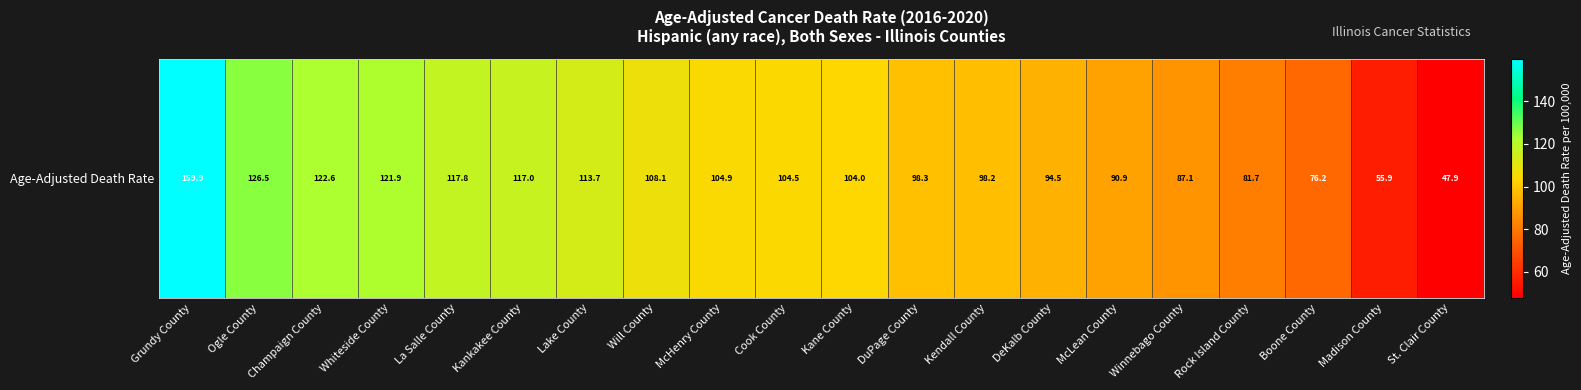

List the labels in order of value, smallest first.

St. Clair County, Madison County, Boone County, Rock Island County, Winnebago County, McLean County, DeKalb County, Kendall County, DuPage County, Kane County, Cook County, McHenry County, Will County, Lake County, Kankakee County, La Salle County, Whiteside County, Champaign County, Ogle County, Grundy County